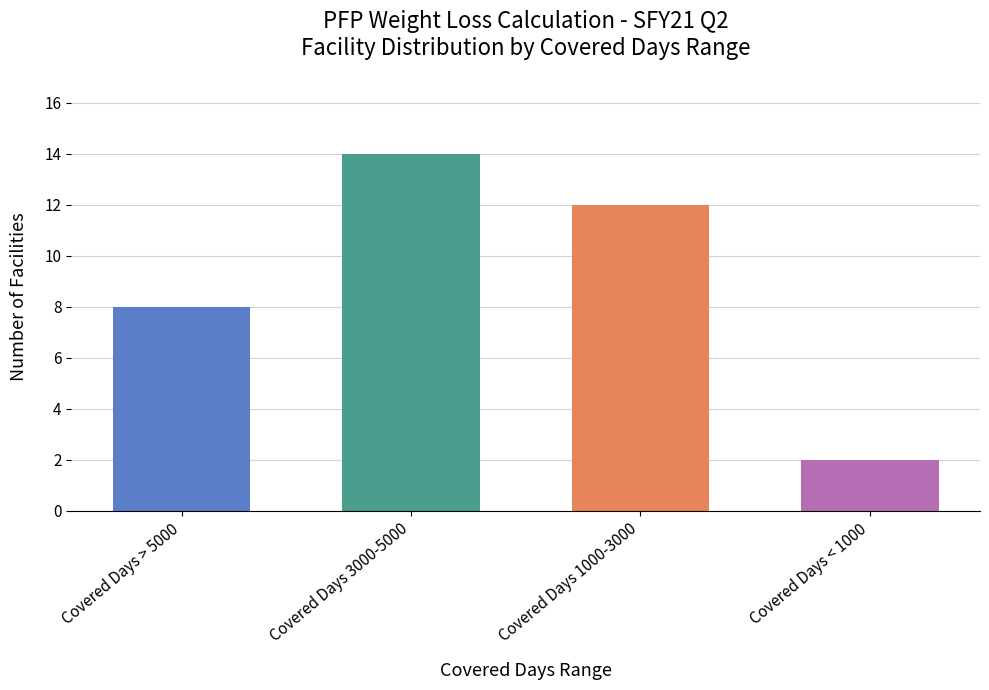

What is the value of the 4th bar from the left?

2